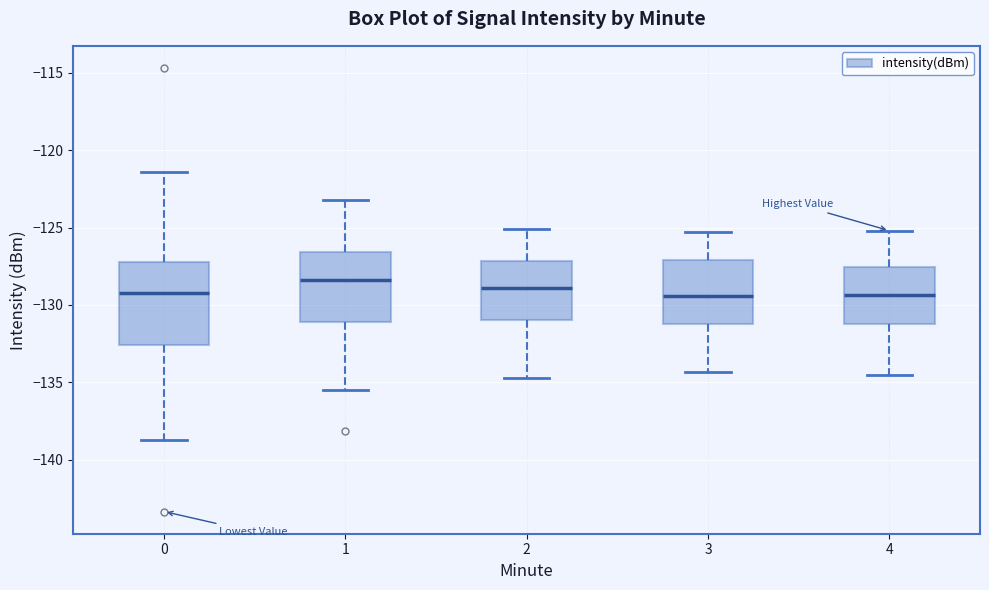

Reading left to right, read every box against the y-axis: the position of its median line, the range the box covers, and the ends of its whiskers. The values are not printed on the chart, so give them approximately, as read against the axis.

0: median -129.5, box -132.5 to -127.0, whiskers -138.5 to -121.5
1: median -128.5, box -131.0 to -126.5, whiskers -135.5 to -123.0
2: median -129.0, box -131.0 to -127.0, whiskers -134.5 to -125.0
3: median -129.5, box -131.0 to -127.0, whiskers -134.5 to -125.5
4: median -129.5, box -131.0 to -127.5, whiskers -134.5 to -125.0